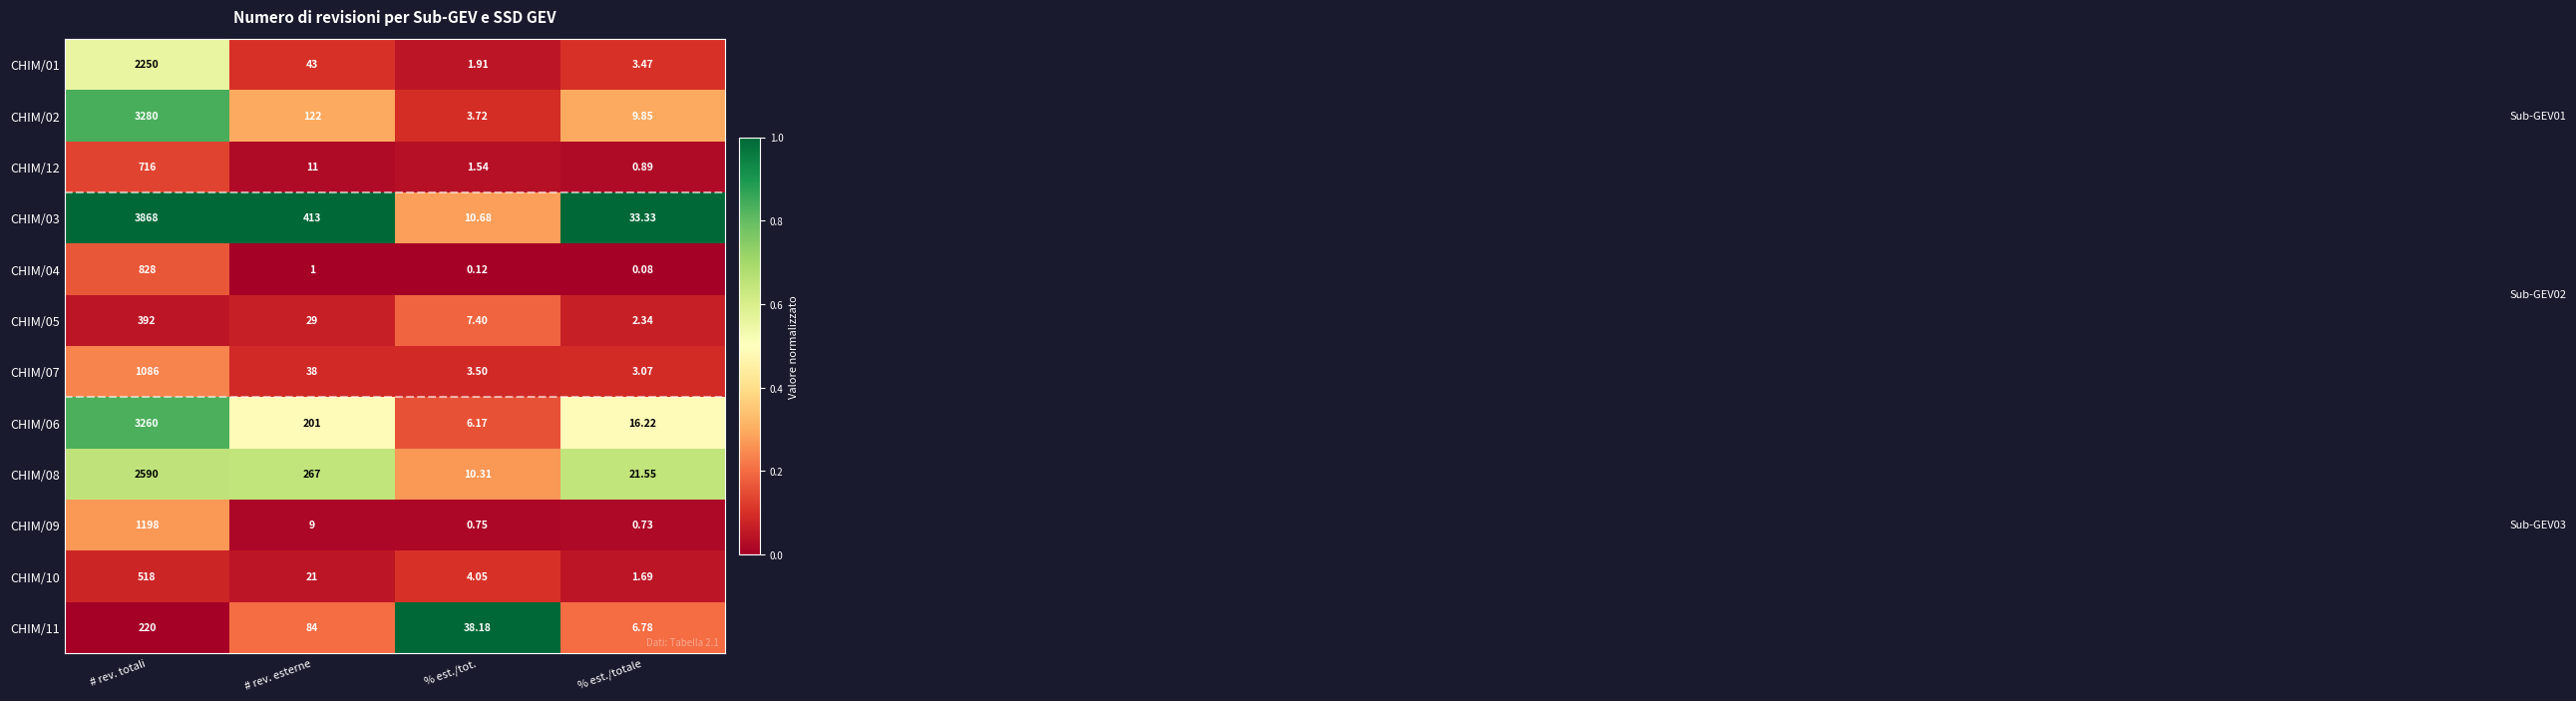

Between # rev. totali and # rev. esterne, which series saw the biggest shift?

CHIM/03